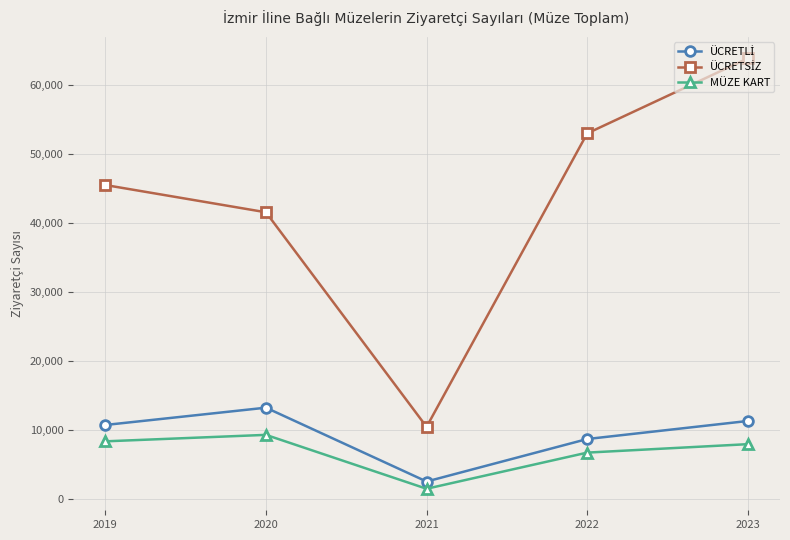

What is the difference between the second highest and minimum values in the MÜZE KART series?

6870